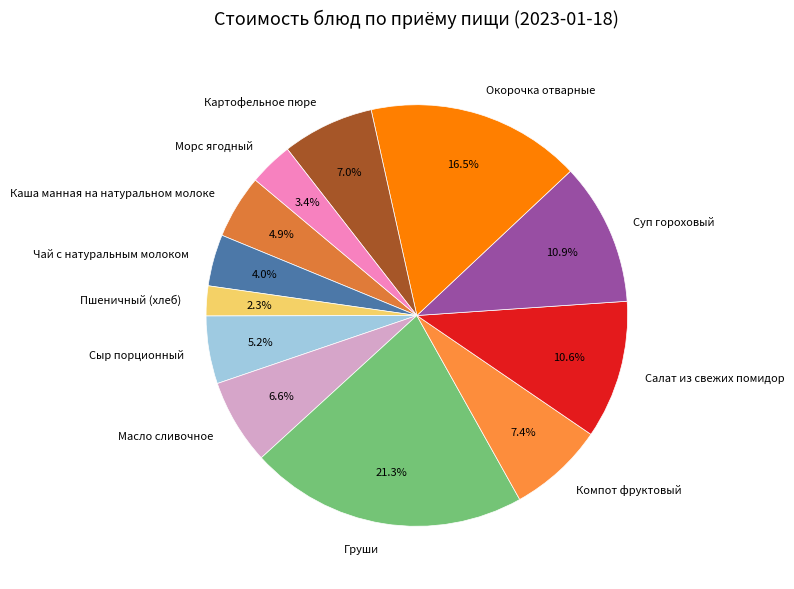

To the nearest percent, what is the difference between the Окорочка отварные and Морс ягодный slice percentages?

13%